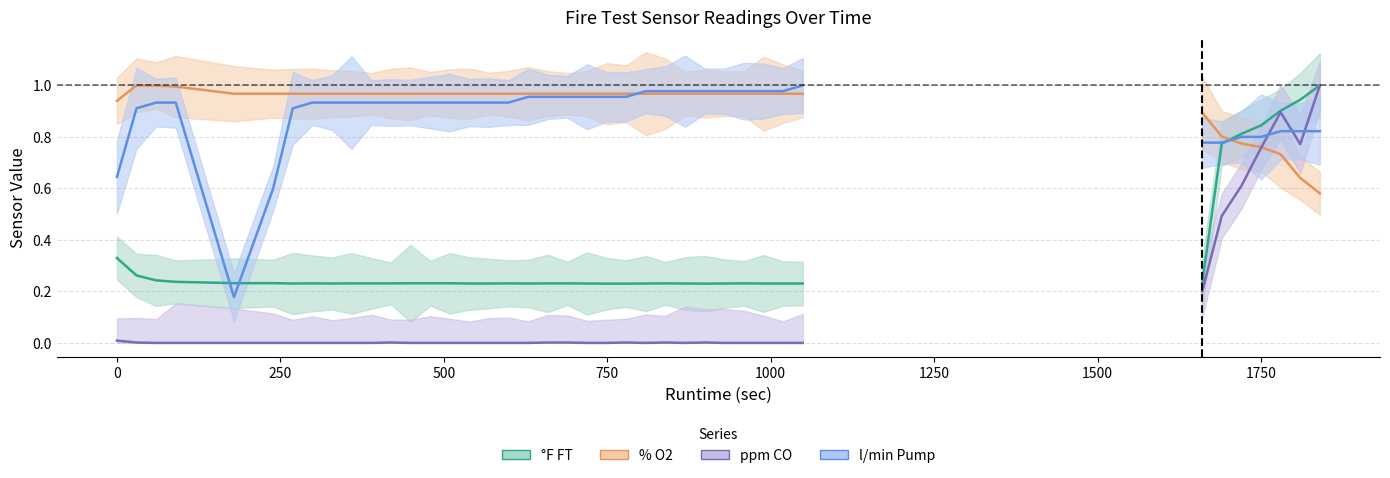

True or false: °F FT has more than 0 points higher than both neighbors.

False